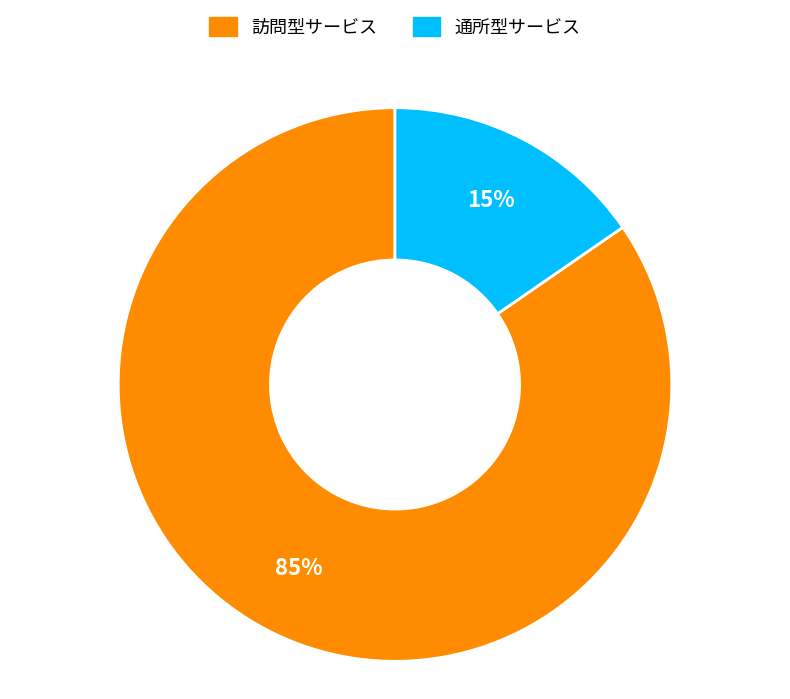

Count the number of slices in the pie.

2